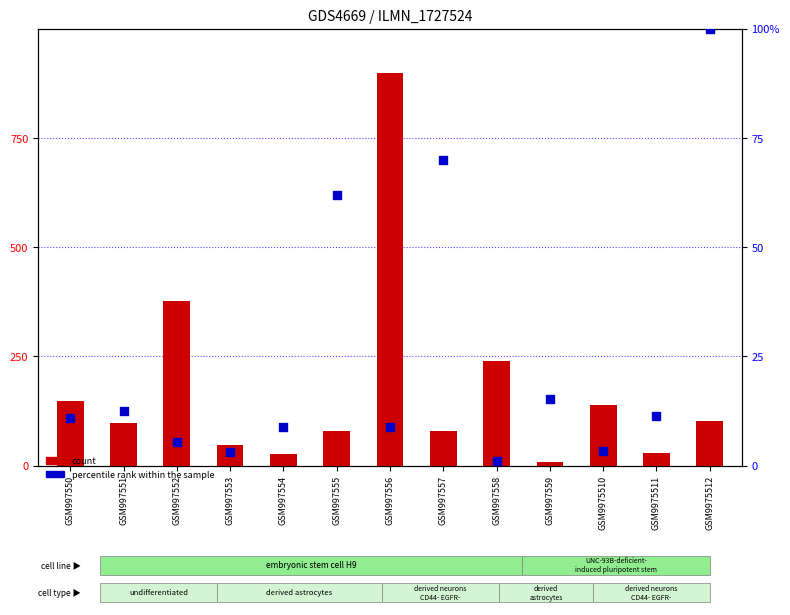

At which category is the sum across all series the highest?

GSM997556